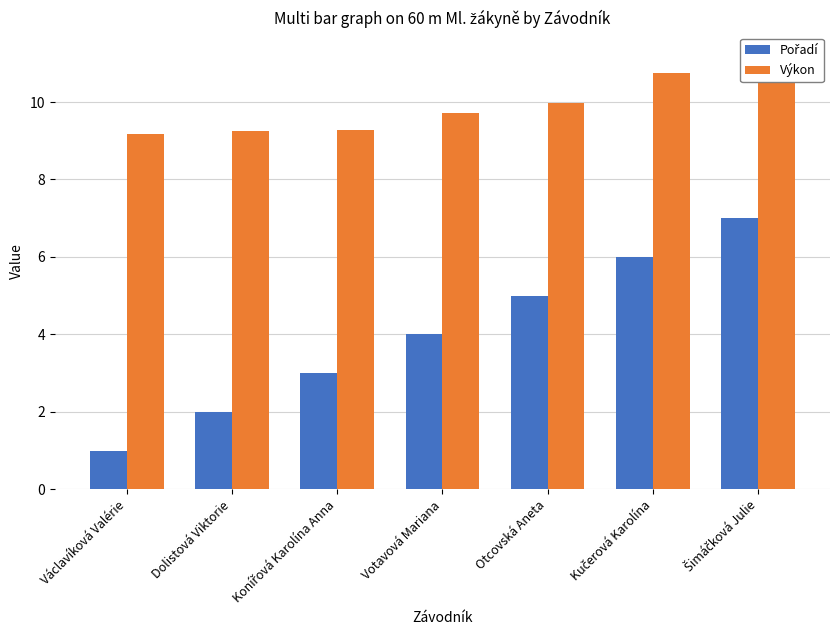

What is the smallest value displayed?

1.0